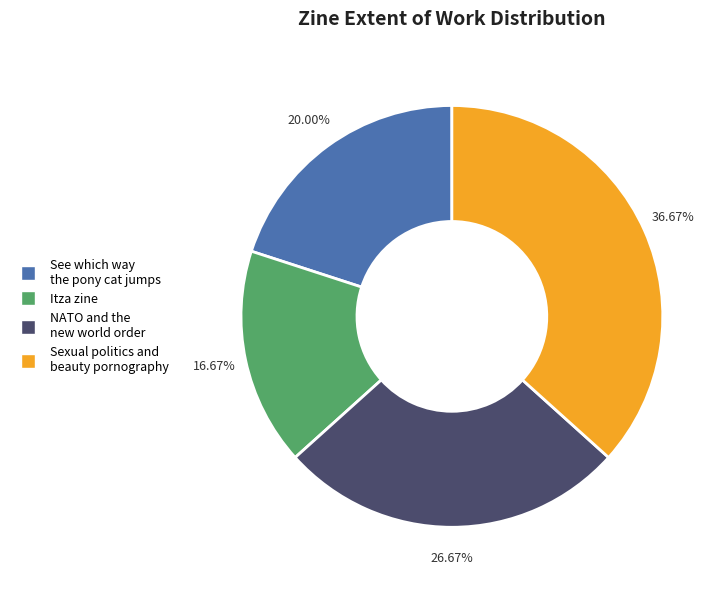

Approximately how many times larger is the value at NATO and the new world order compared to Sexual politics and beauty pornography?

0.7